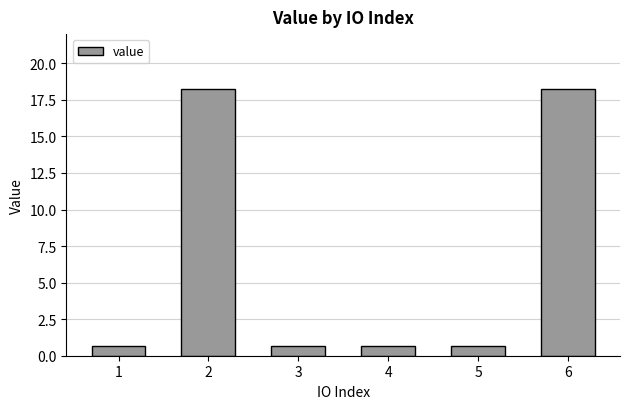

What is the average value?

6.5